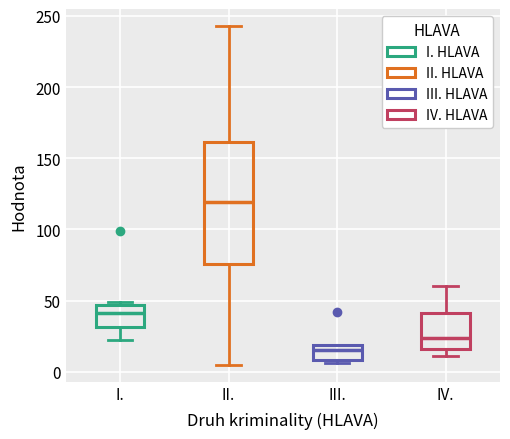

Reading left to right, read every box against the y-axis: the position of its median line, the range the box covers, and the ends of its whiskers. The values are not printed on the chart, so give them approximately, as read against the axis.

I.: median 40, box 30 to 45, whiskers 20 to 50
II.: median 120, box 75 to 160, whiskers 5 to 245
III.: median 15, box 10 to 20, whiskers 5 to 20
IV.: median 25, box 15 to 40, whiskers 10 to 60